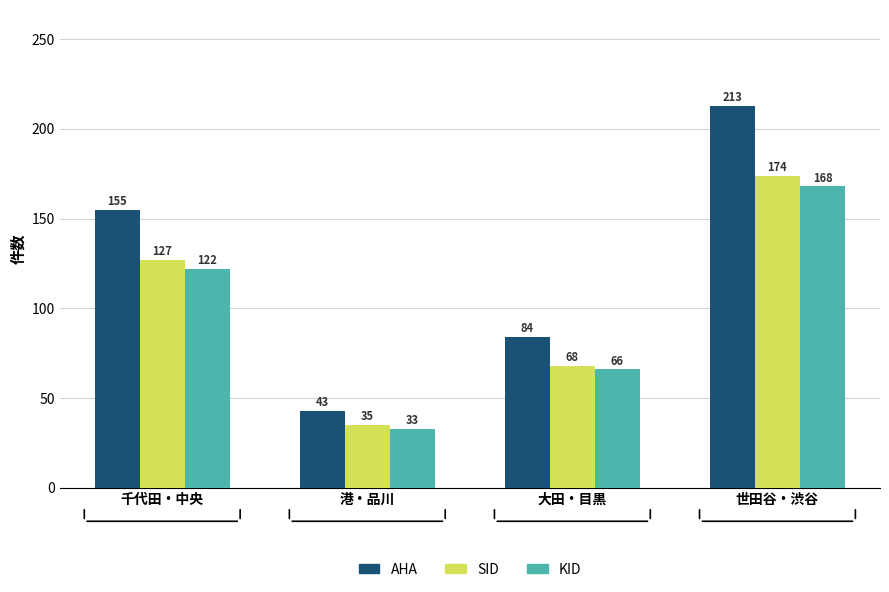

What is the total value across all series at 港・品川?

111